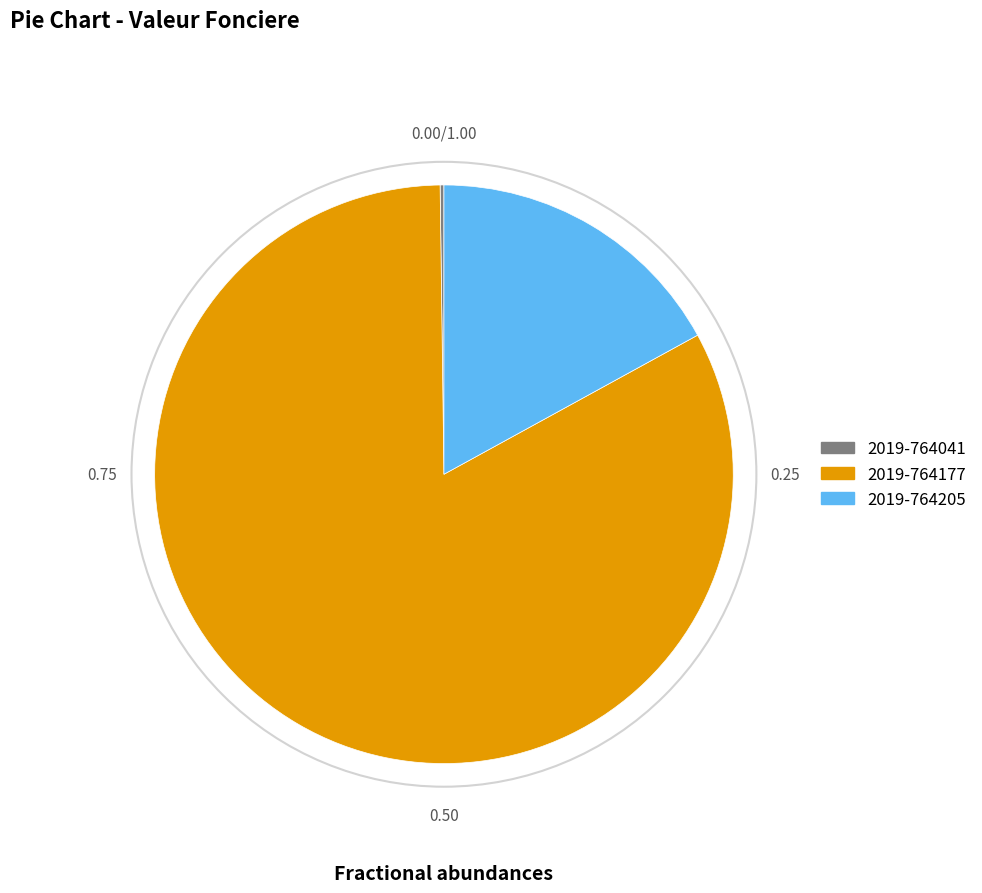

What is the ratio of the value at 2019-764177 to the value at 2019-764205?

4.9